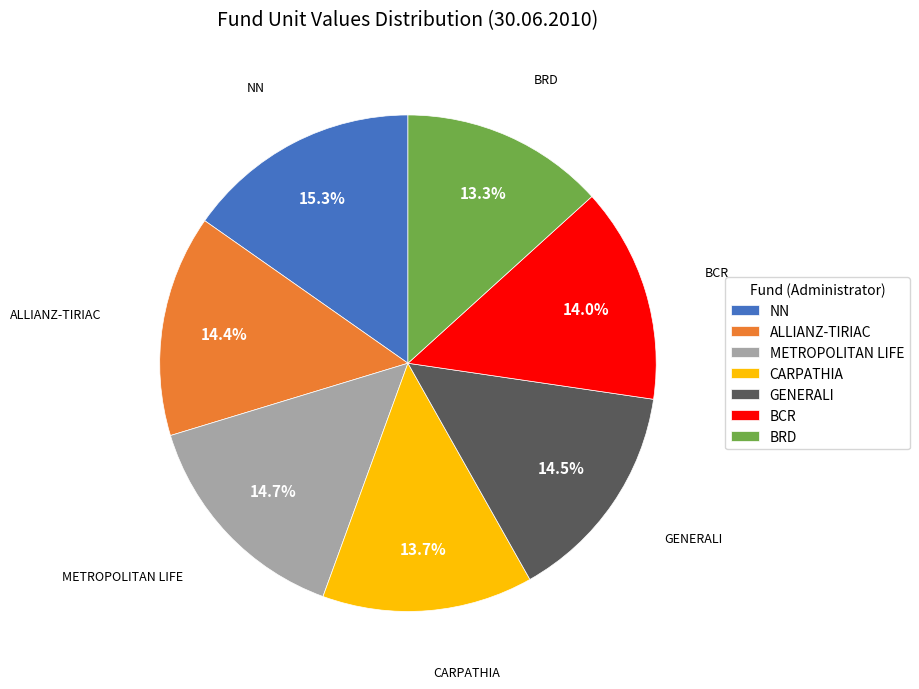

Which slice is the largest?

NN